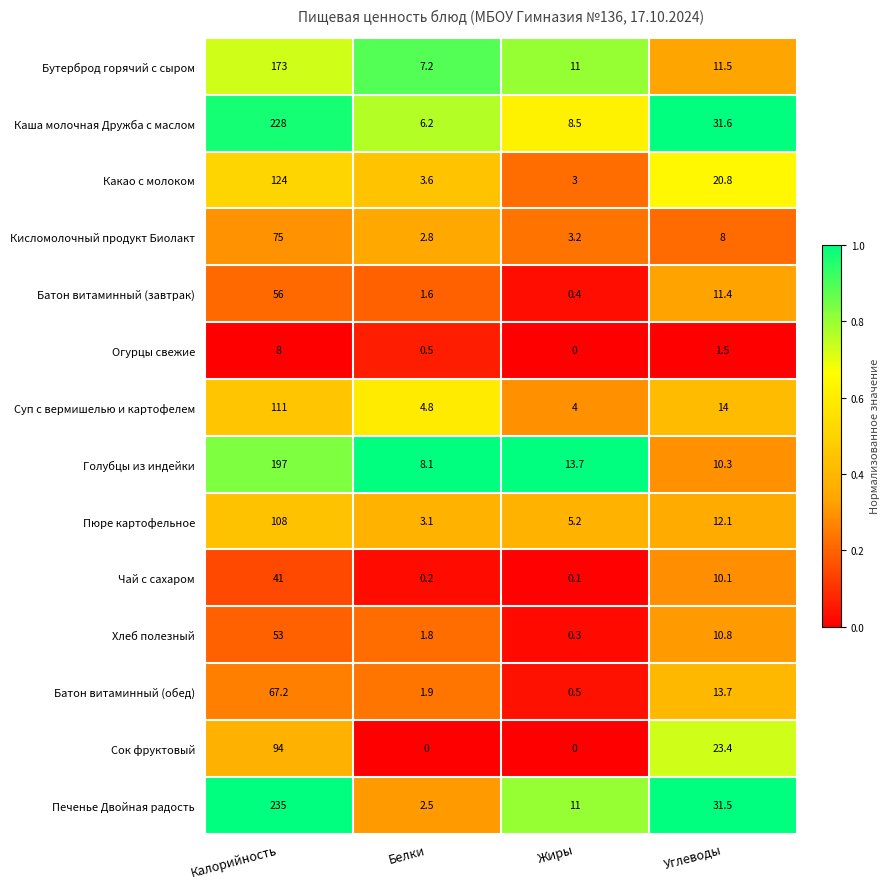

Which category has the highest value across all series?

Калорийность